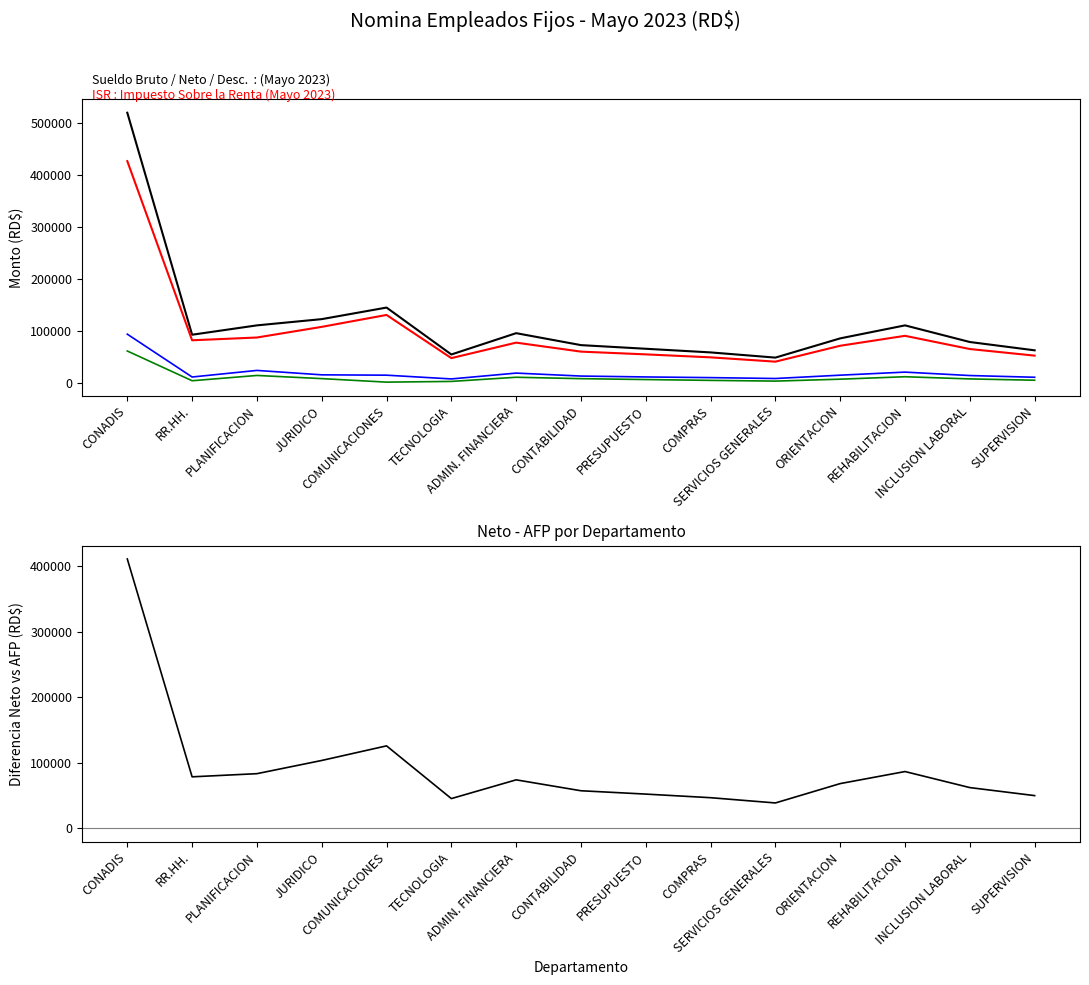

Where is ISR nearest to the value 30753?

PLANIFICACION